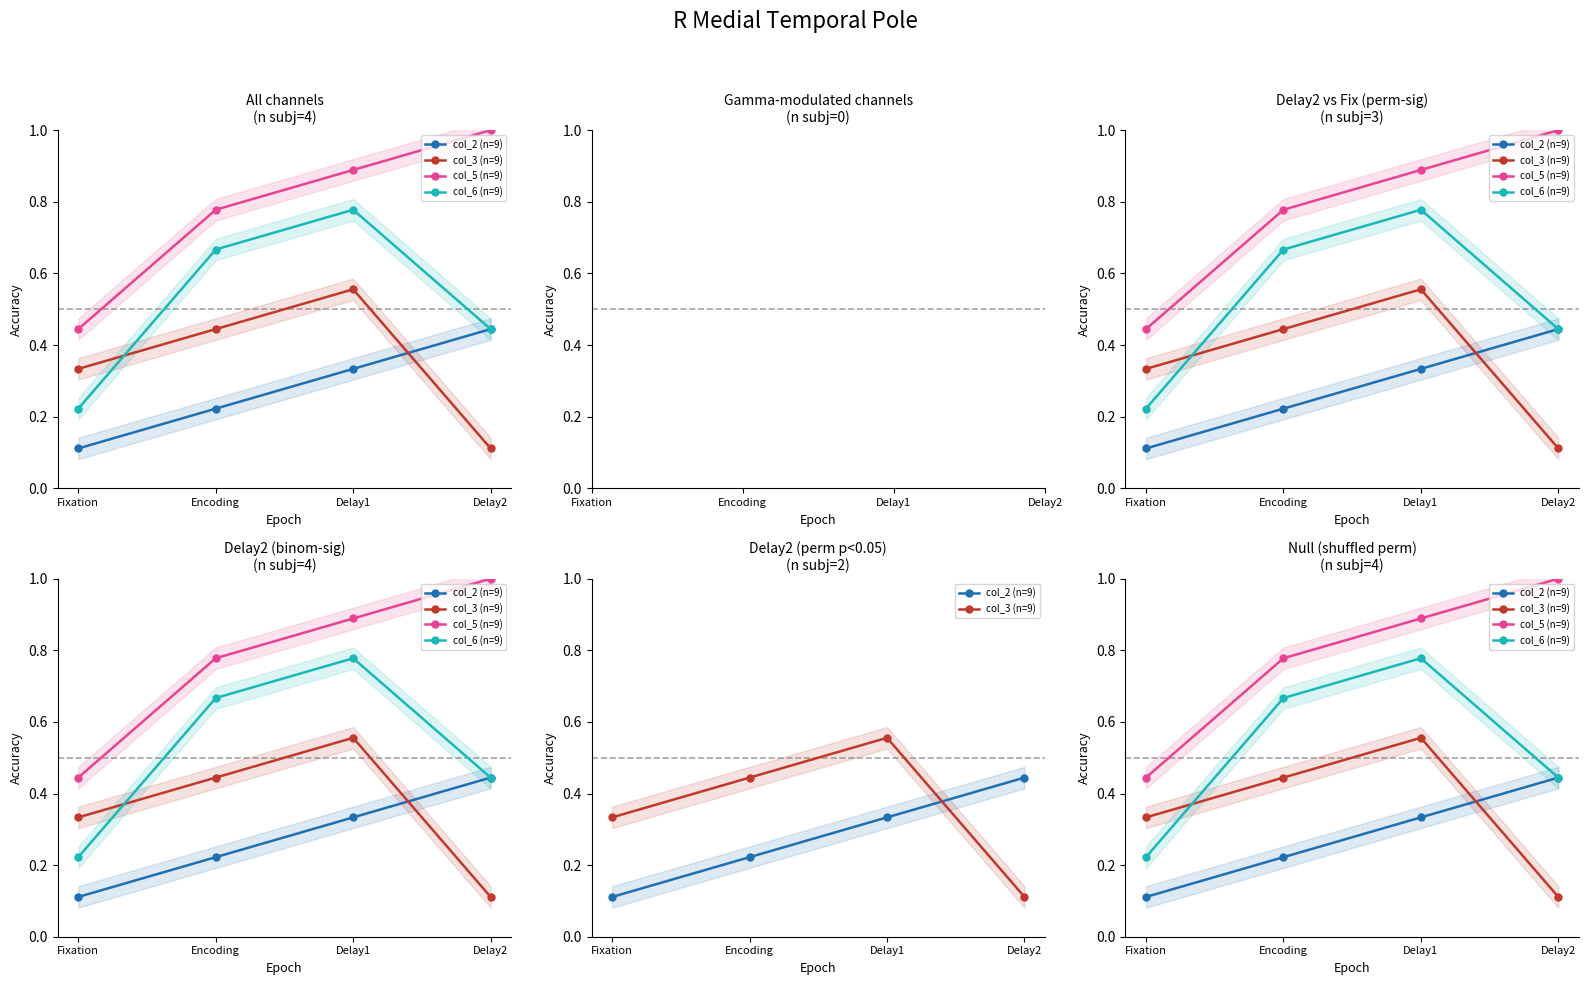

Which series has the largest total across all categories?

col_5 (n=9)